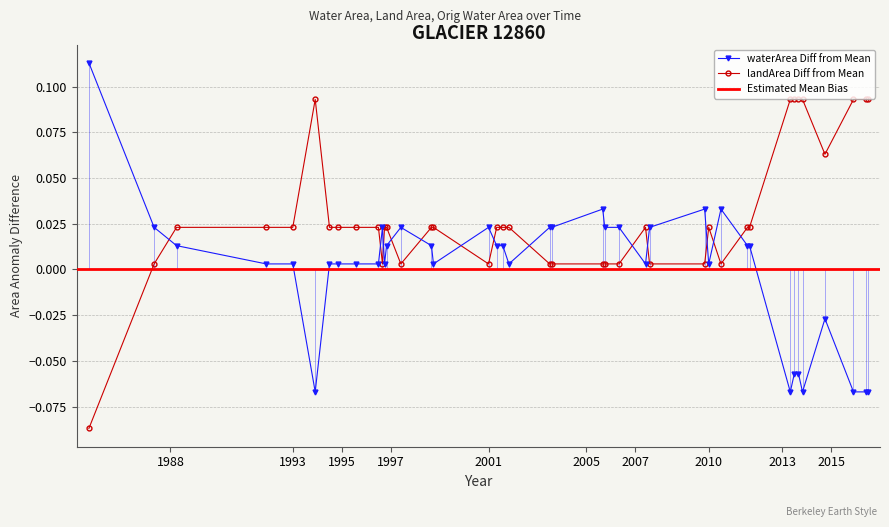

Which series has the widest spread of values?

waterArea